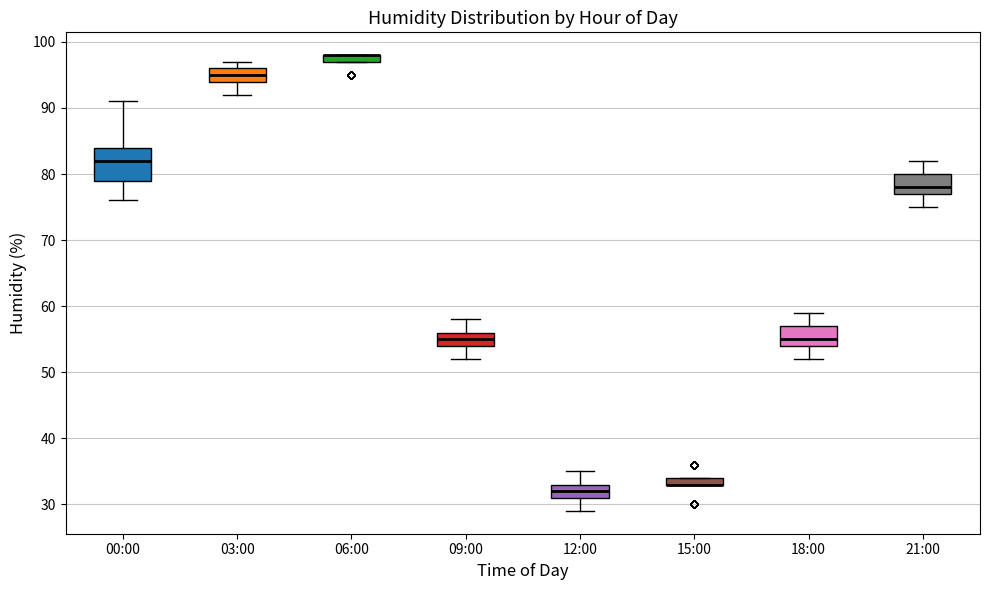

Which box is the tallest, from its lower edge to its upper edge?

00:00